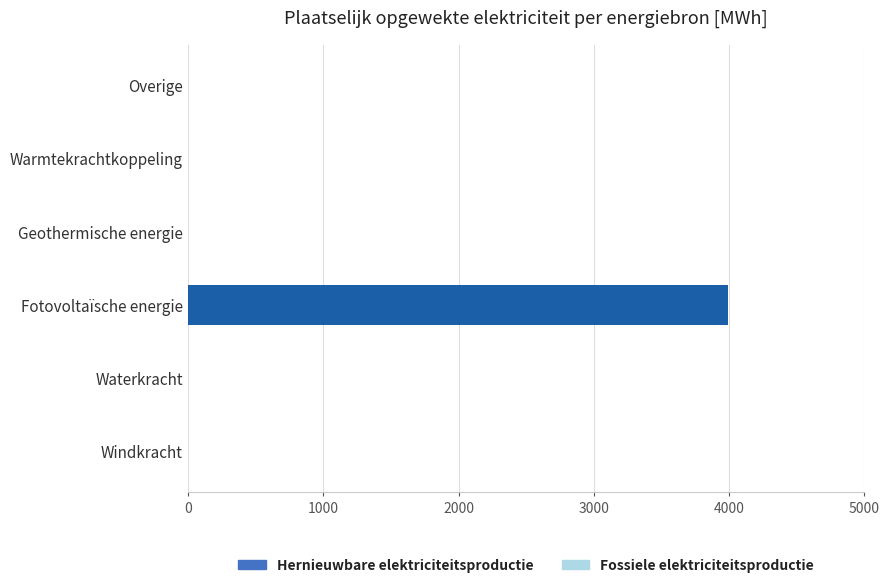

True or false: the data shows 0.0 at Geothermische energie.

True